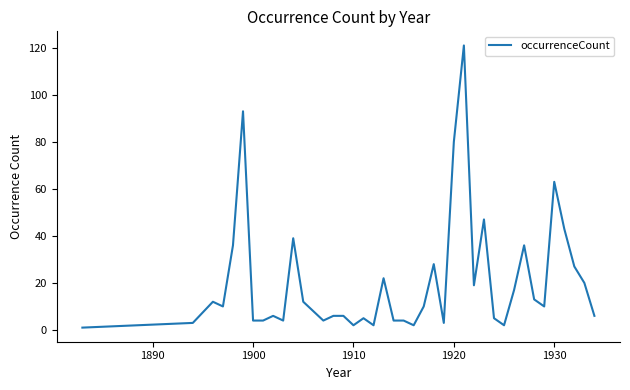

What is the difference between the maximum and minimum values?

120